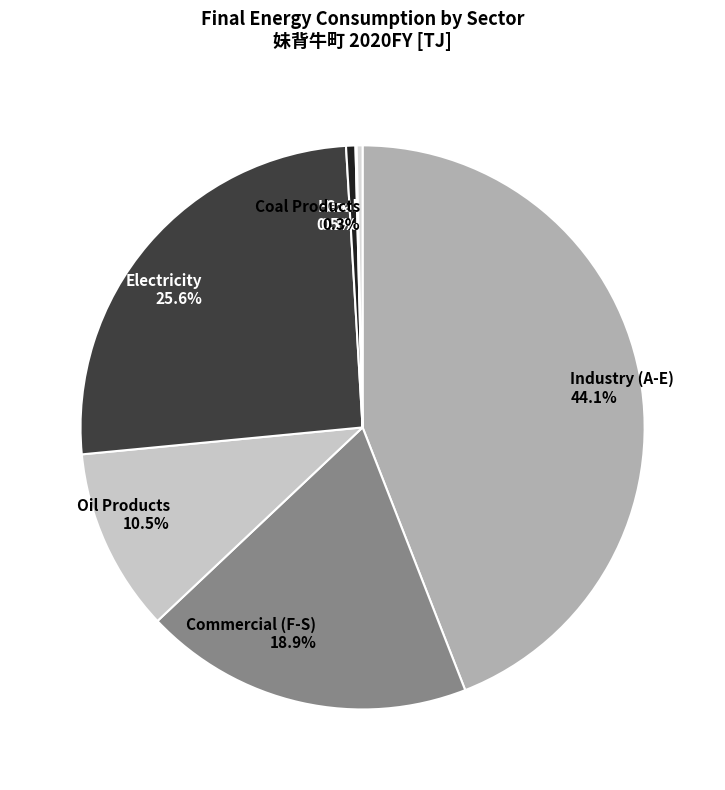

Does Commercial (F-S) 18.9% represent more than half of the total?

No